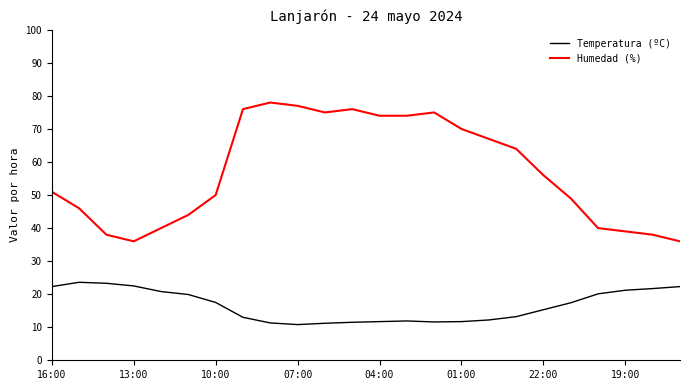

True or false: Humedad (%) and Temperatura (ºC) intersect in this chart.

False